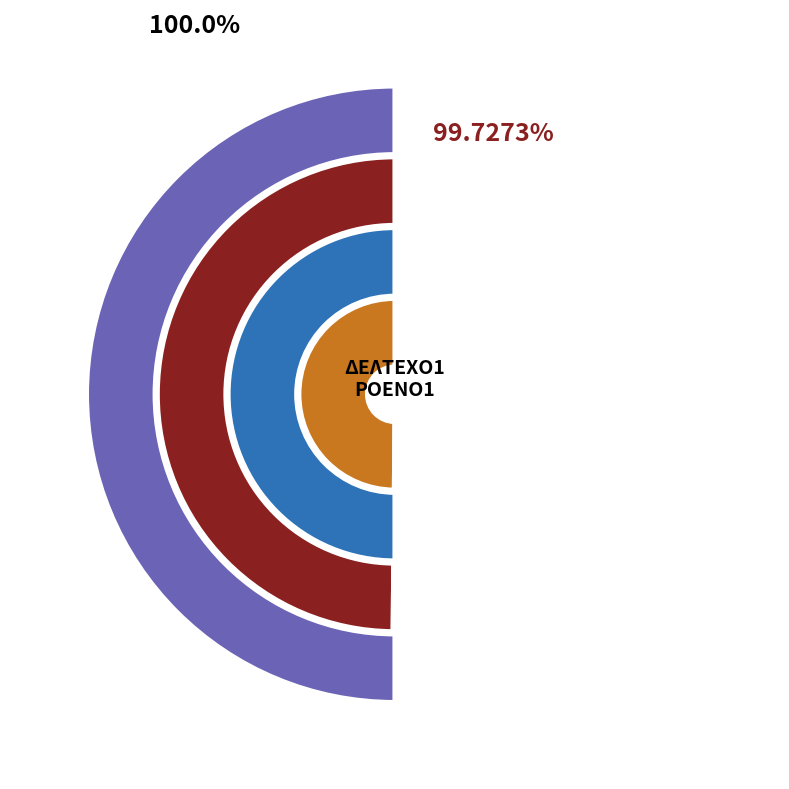

Rank the categories by value from lowest to highest.

ΡΟΕΝΟ1, ΔΕΛΤΕΧΟ1